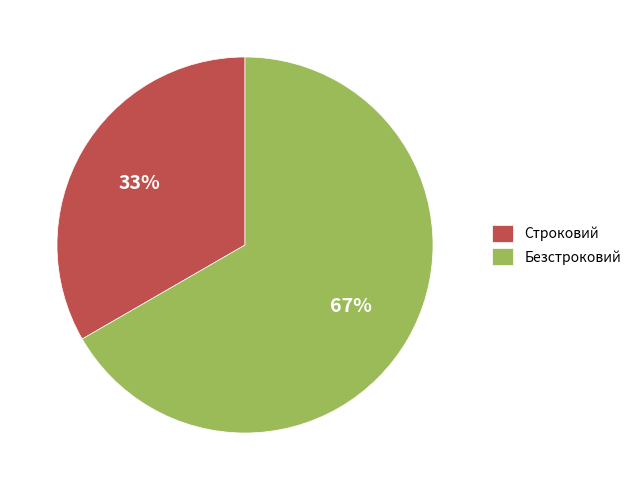

Count the number of slices in the pie.

2